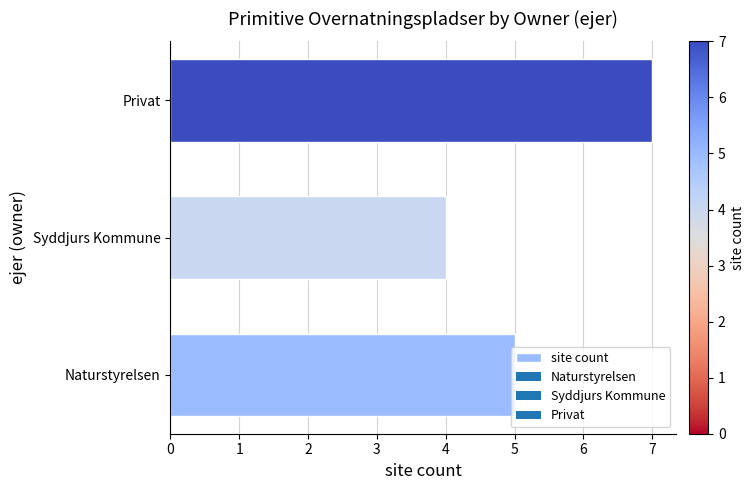

Which has a higher value, Privat or Syddjurs Kommune?

Privat